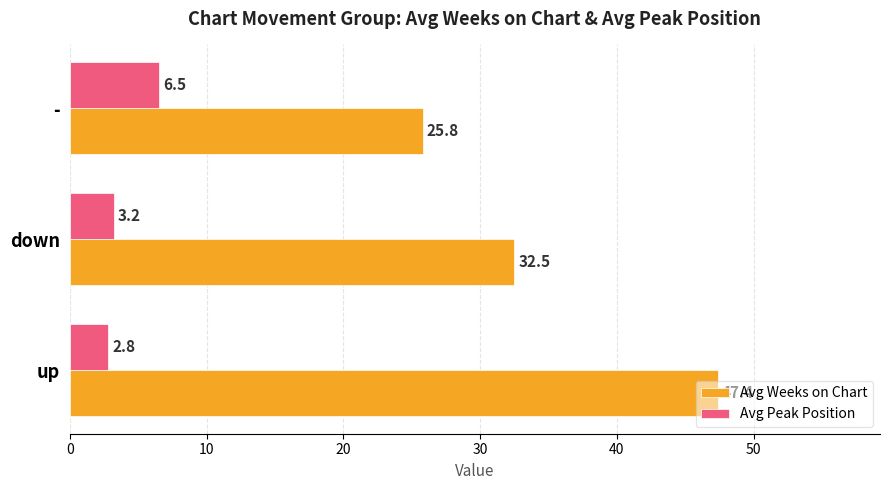

What is the approximate value of Avg Peak Position at down?

3.2